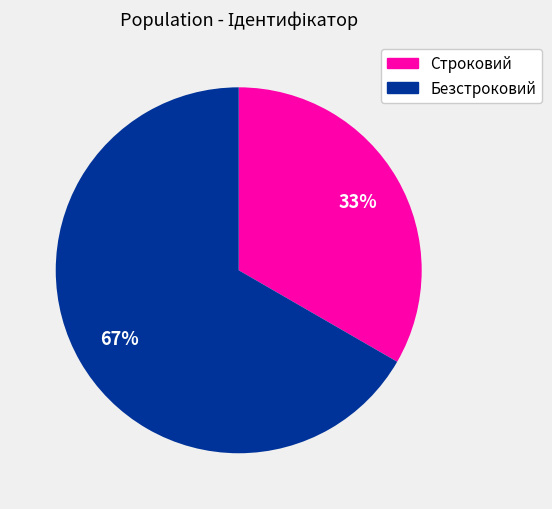

Count the number of slices in the pie.

2